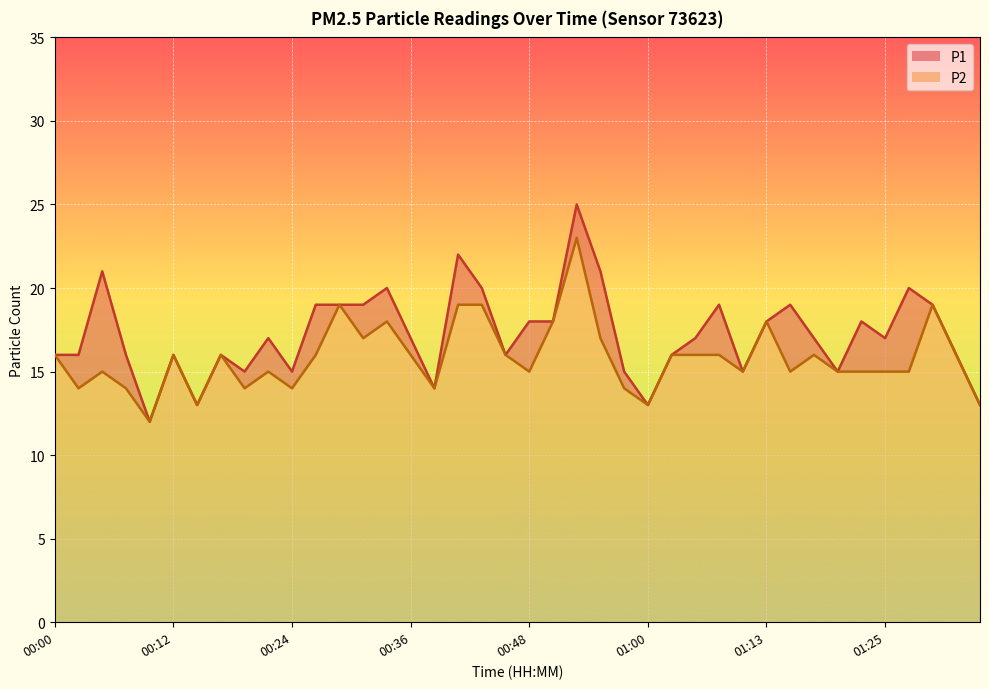

True or false: P2 and P1 cross at least once.

False